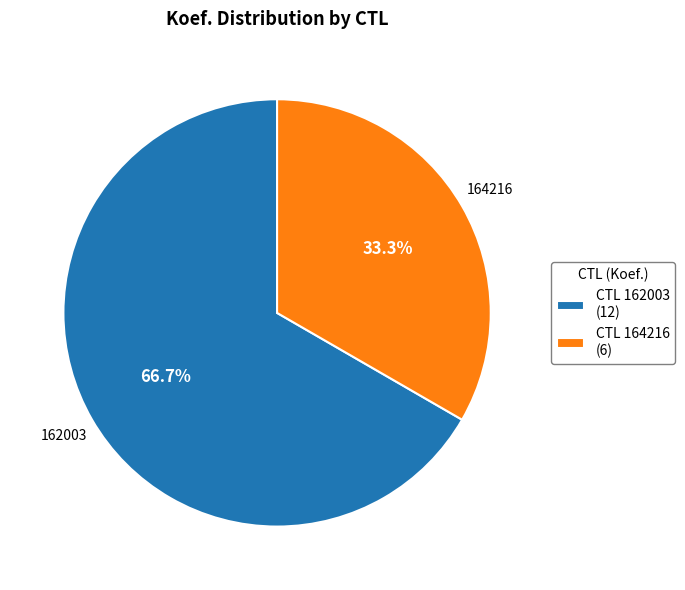

Rank the categories by value from highest to lowest.

CTL 162003 (12), CTL 164216 (6)